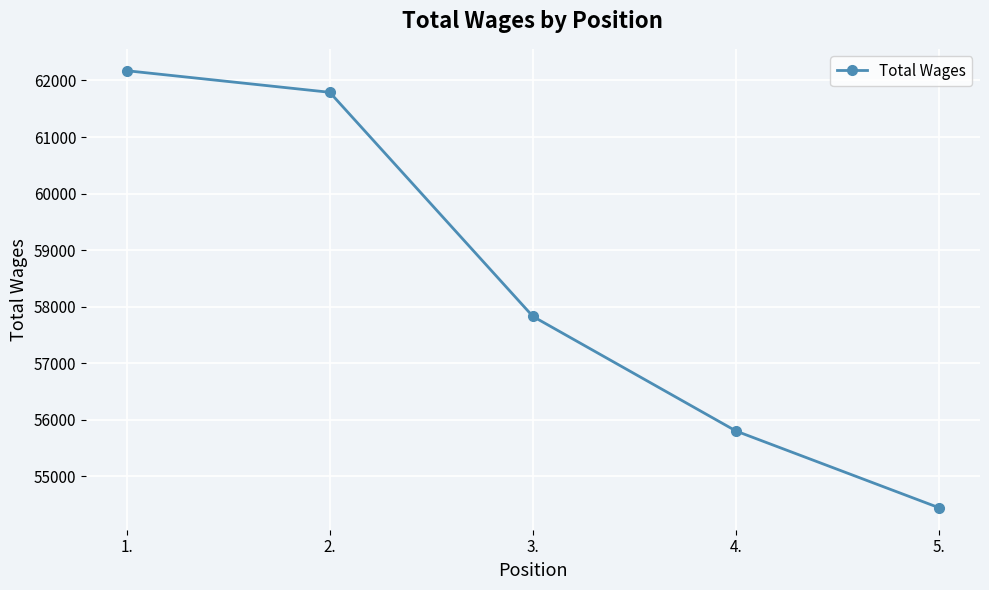

Reading left to right, transcribe all the data shown in this chart.

1.=62172	2.=61790	3.=57828	4.=55802	5.=54445